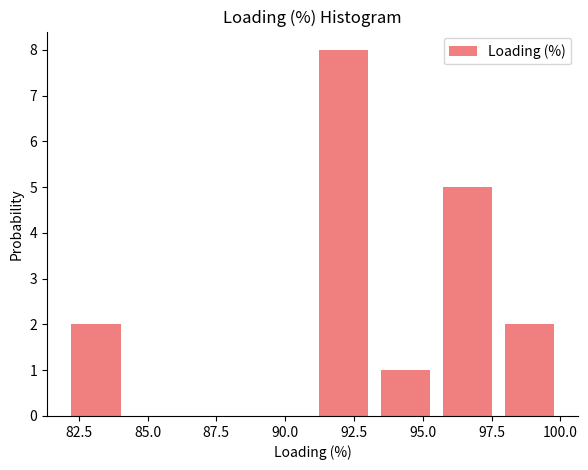

Reading left to right, transcribe this chart: for each bar, give the range it covers on the x-axis and its height. Neither the bar edges nor the heights are printed on the chart, so give them approximately, as read against the axes.

82.00 to 84.25: 2
84.25 to 86.50: 0
86.50 to 88.75: 0
88.75 to 91.00: 0
91.00 to 93.25: 8
93.25 to 95.50: 1
95.50 to 97.75: 5
97.75 to 100.00: 2